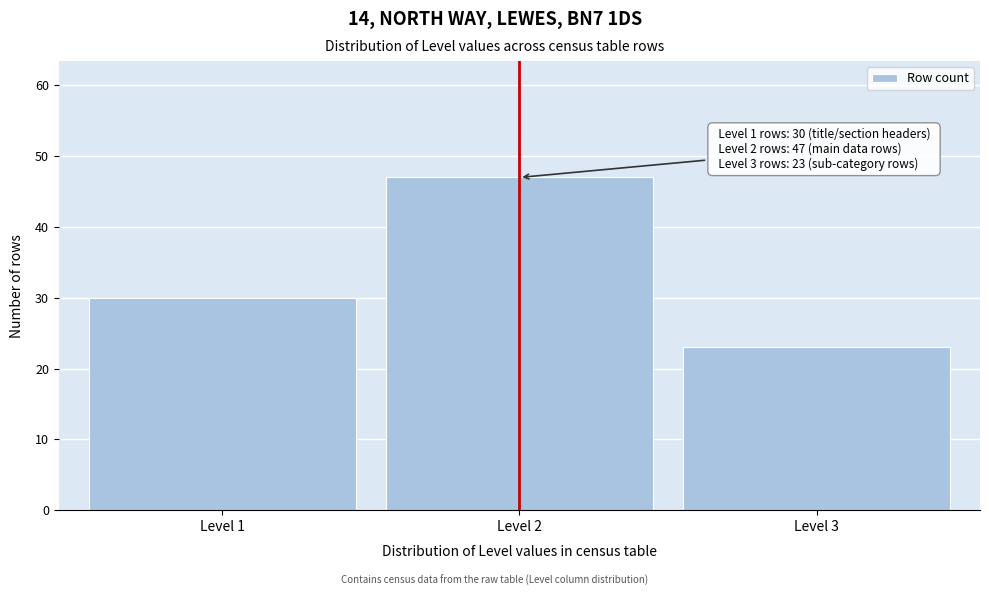

Reading left to right, what are all the values shown in this chart?

30	47	23